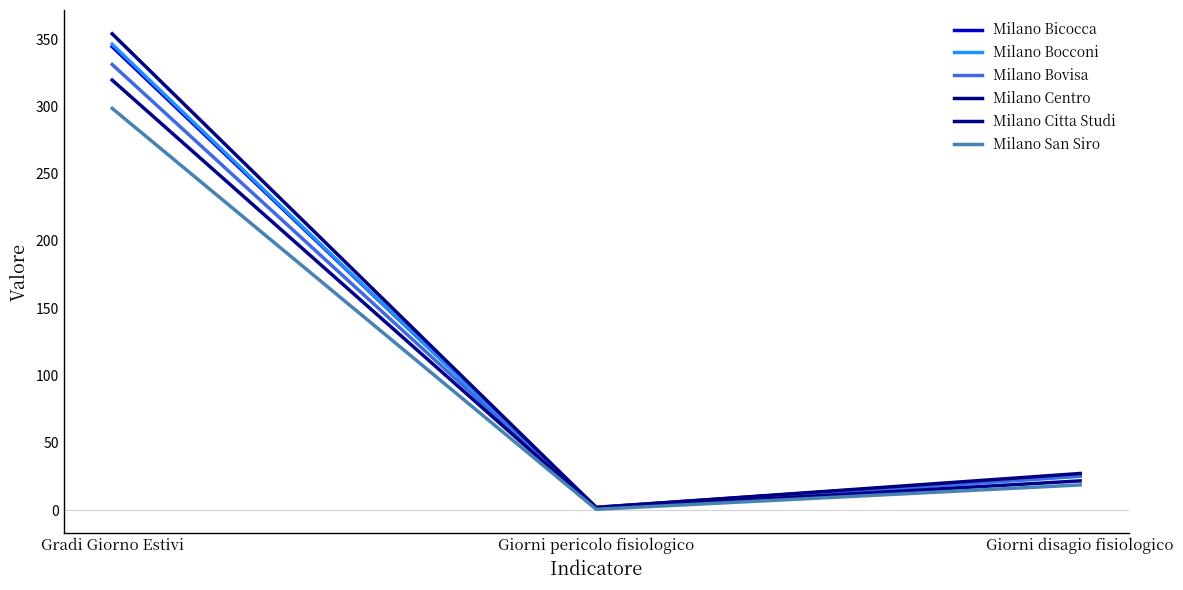

Rank the series by their maximum value, from highest to lowest.

Milano Centro, Milano Bocconi, Milano Bicocca, Milano Bovisa, Milano Citta Studi, Milano San Siro